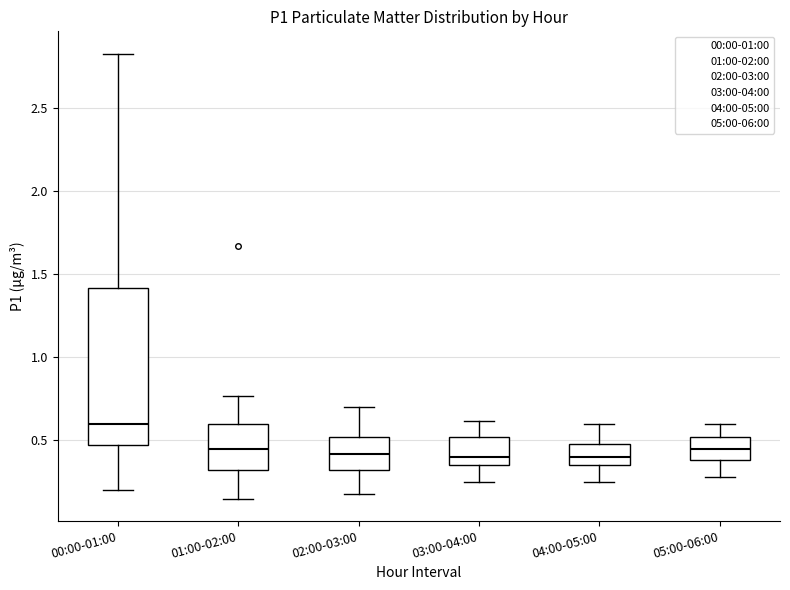

Comparing the boxes themselves (not the whiskers), which one is the tallest?

00:00-01:00